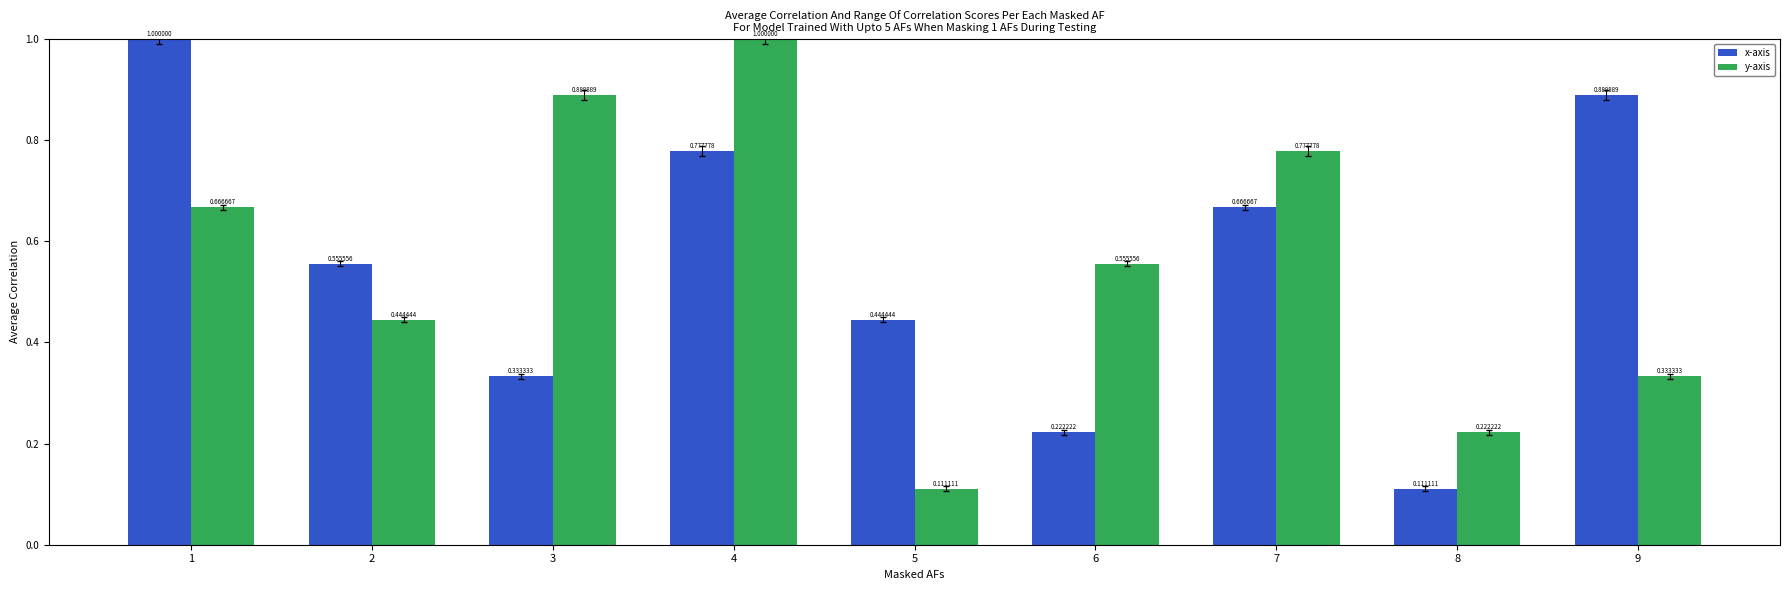

Between 3 and 4, which series saw the biggest shift?

x-axis